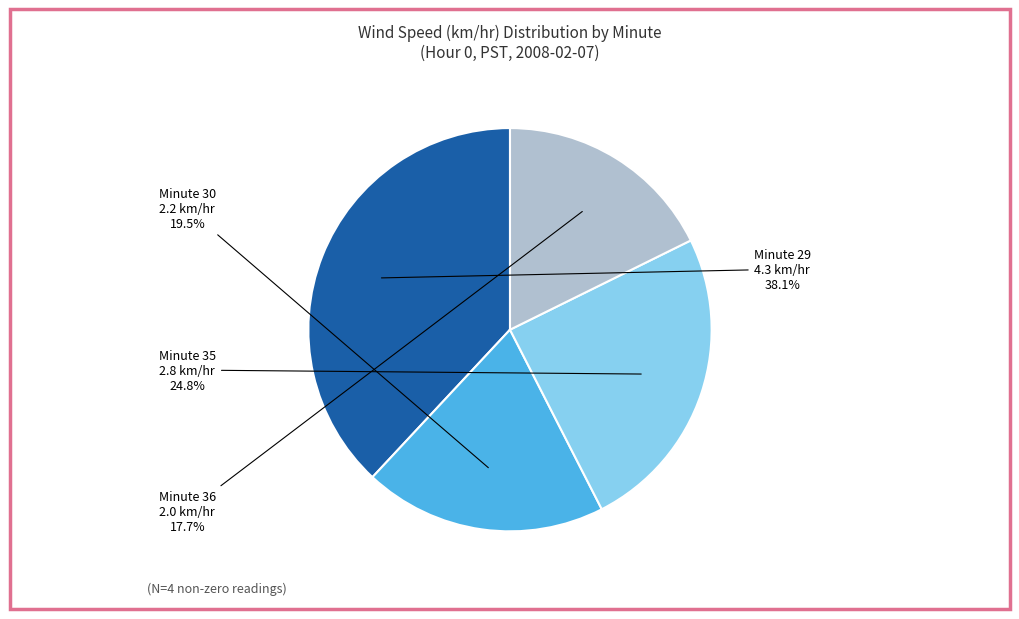

Is there any slice that represents more than half of the pie?

No